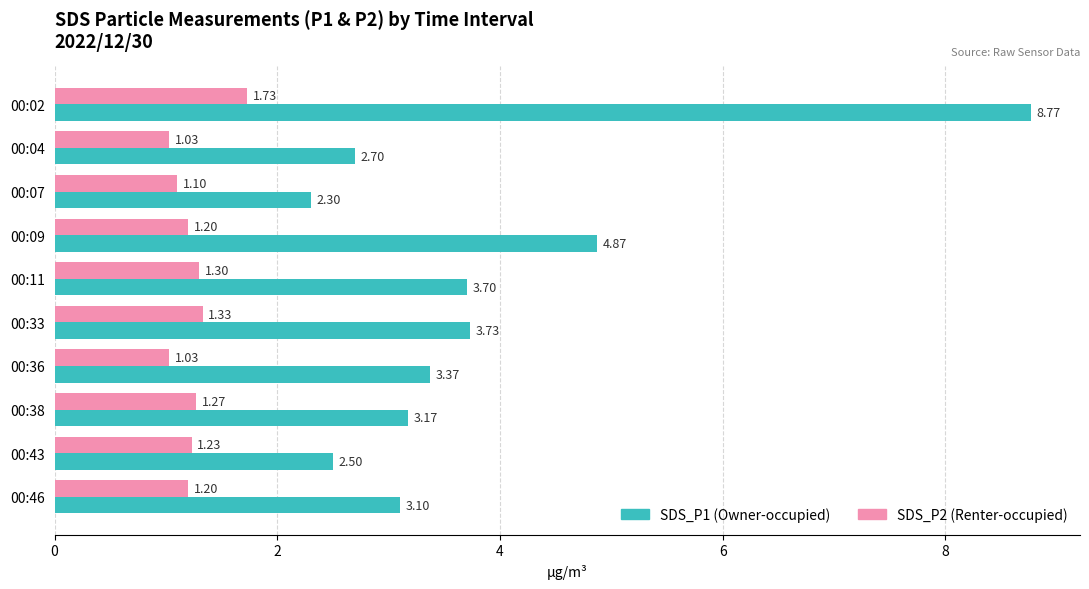

Which series has the largest total across all categories?

SDS_P1 (Owner-occupied)